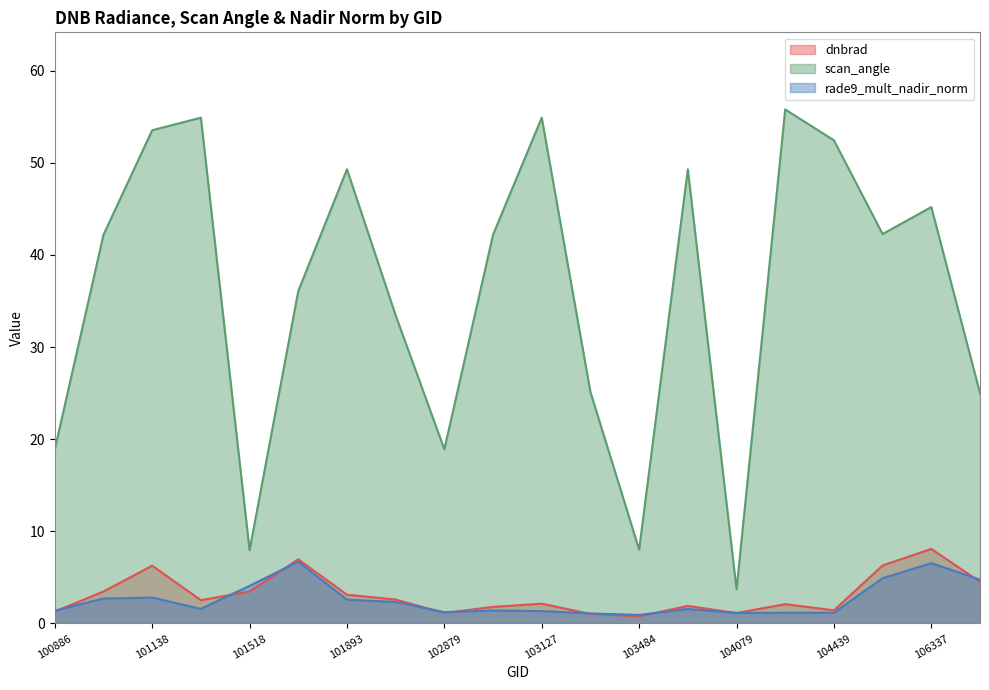

How many values in the rade9_mult_nadir_norm series exceed 1?

19